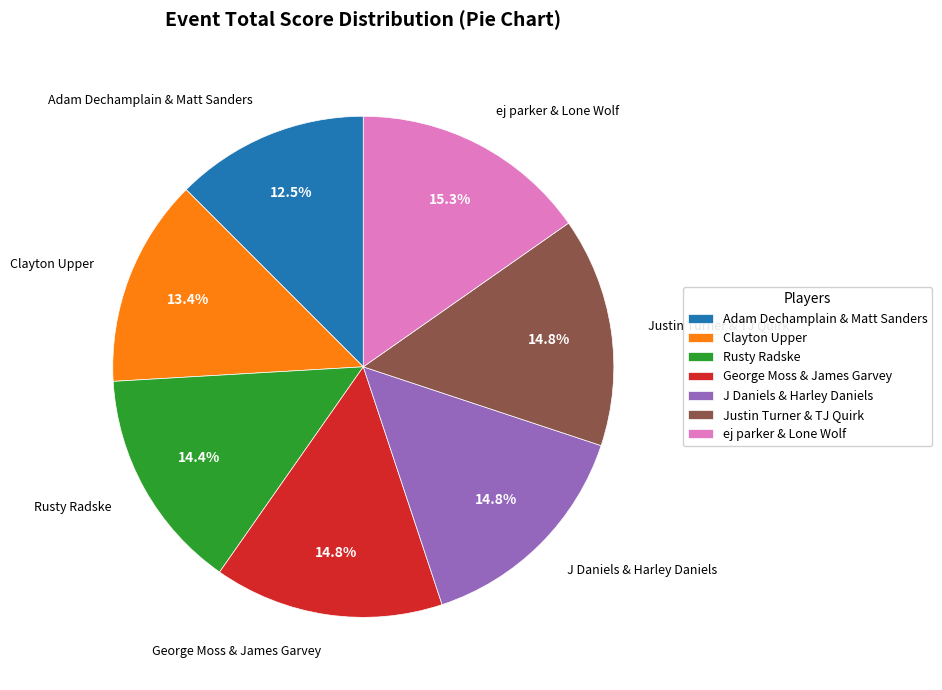

What percentage is NOT represented by Justin Turner & TJ Quirk?

85.2%